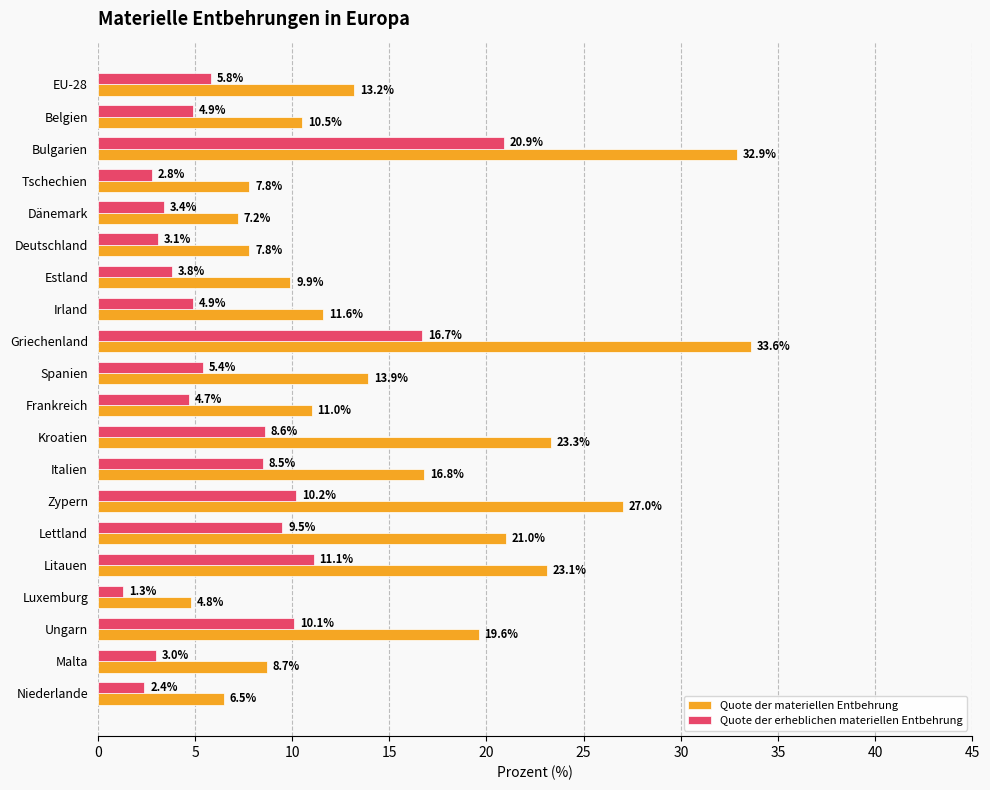

What is the greatest value displayed?

33.6